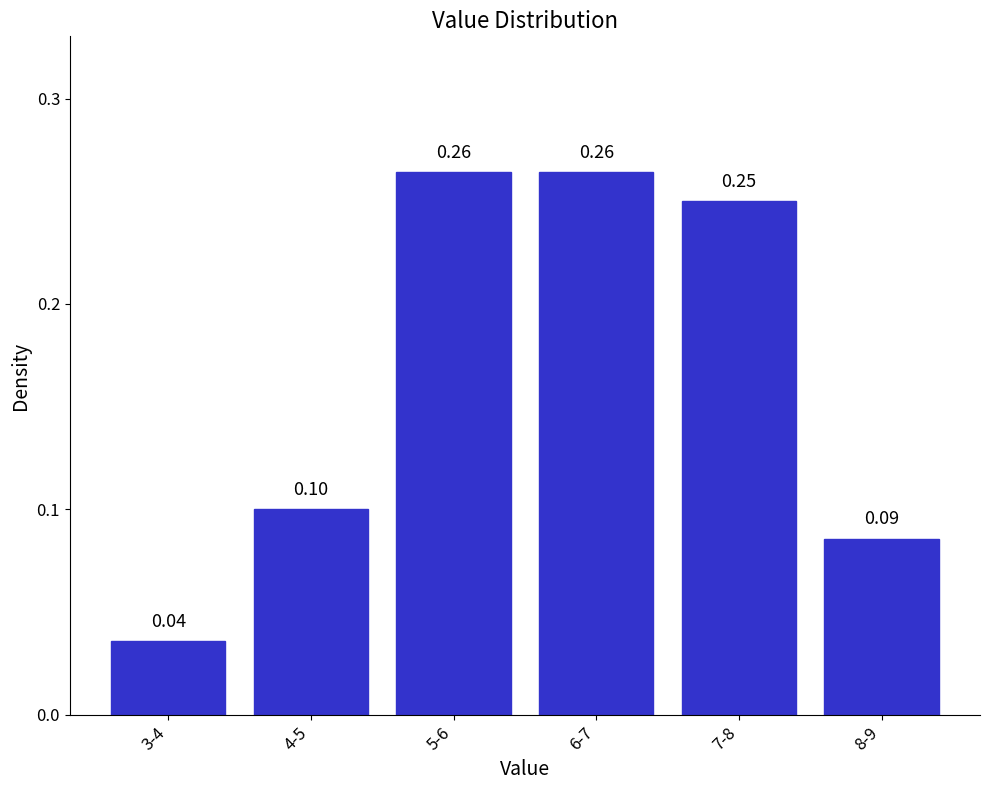

Between 8-9 and 5-6, which is larger?

5-6